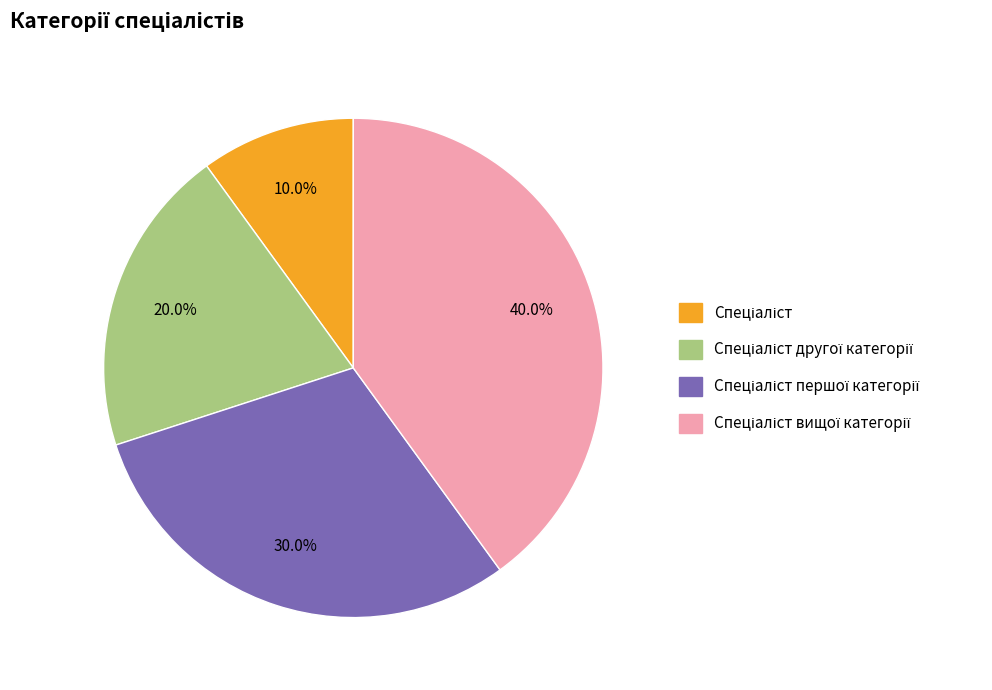

Is there any slice that represents more than half of the pie?

No